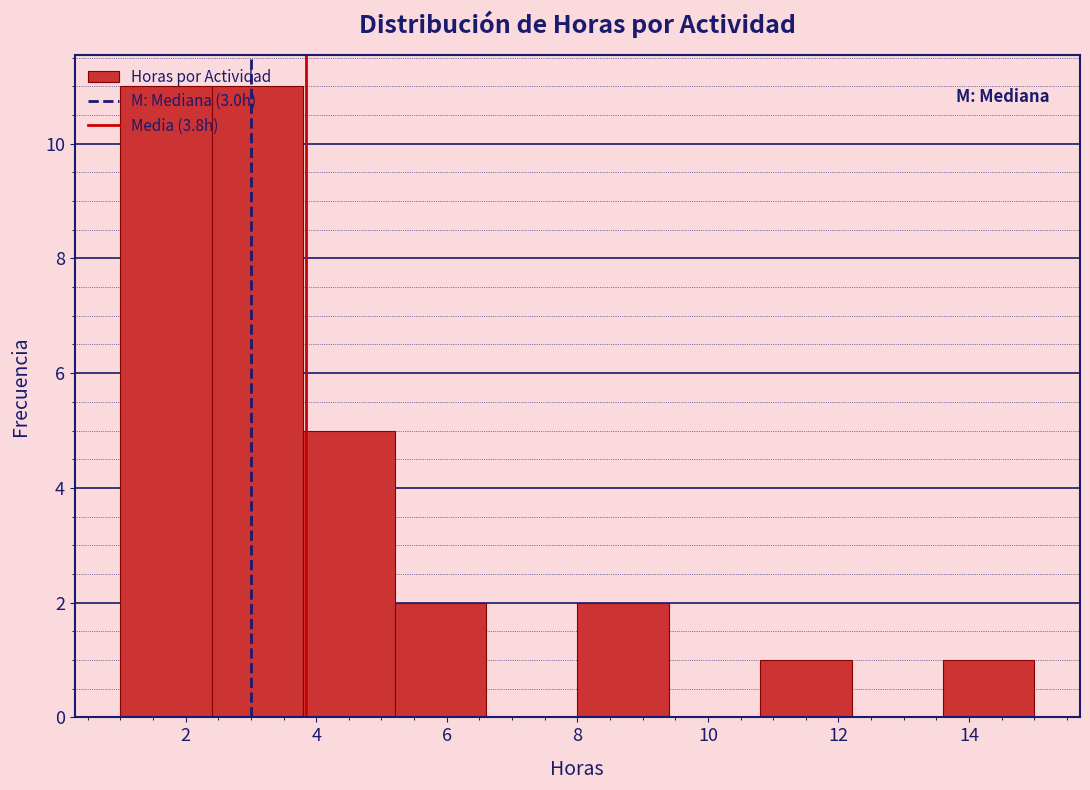

Reading left to right, transcribe this chart: for each bar, give the range it covers on the x-axis and its height. The values are not printed on the chart, so give them approximately, as read against the axis.

1.0 to 2.4: 11
2.4 to 3.8: 11
3.8 to 5.2: 5
5.2 to 6.6: 2
6.6 to 8.0: 0
8.0 to 9.4: 2
9.4 to 10.8: 0
10.8 to 12.2: 1
12.2 to 13.6: 0
13.6 to 15.0: 1